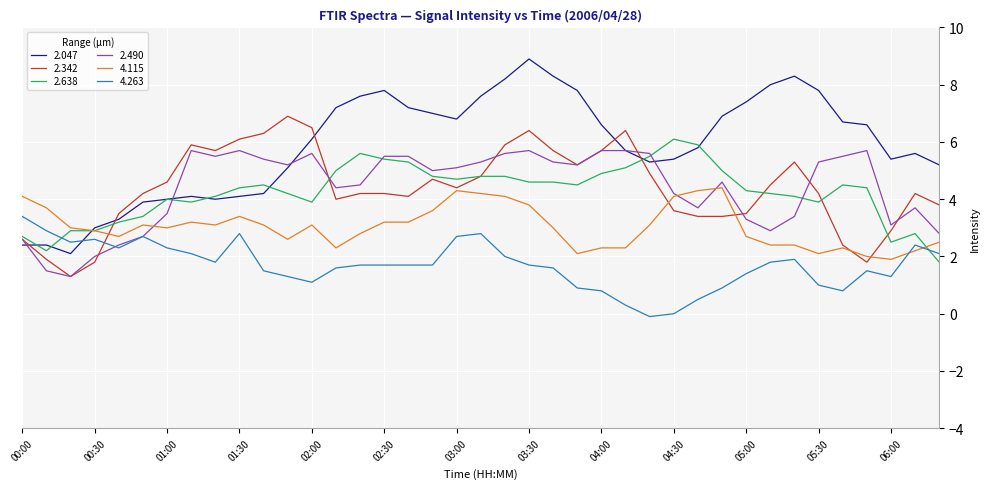

What is the greatest value displayed?

8.9